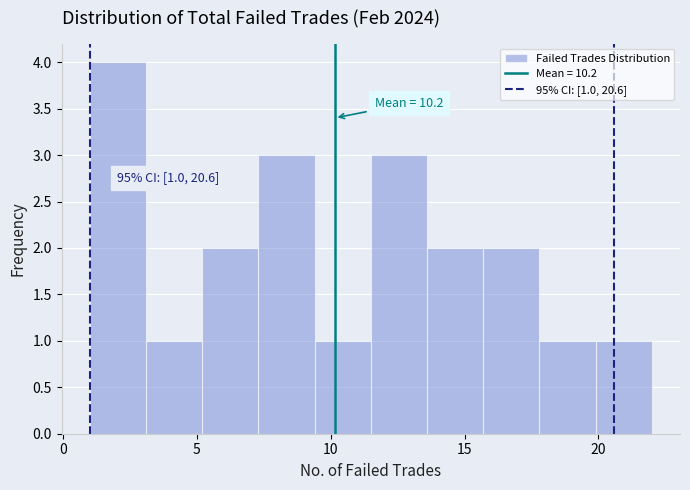

Which range on the x-axis has the tallest bar?

1.0 to 3.1